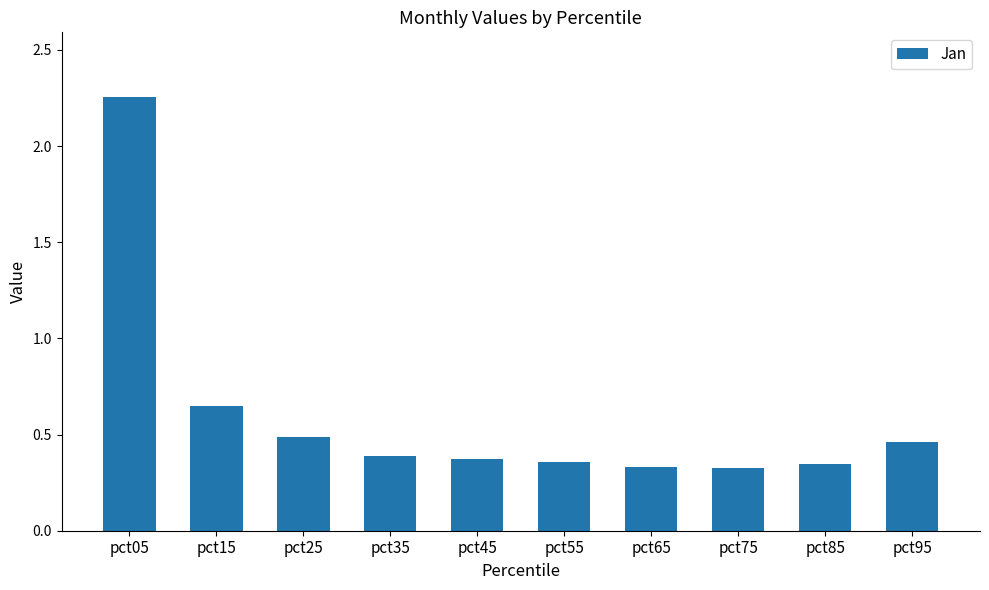

The value at pct95 is 0.5. True or false?

True